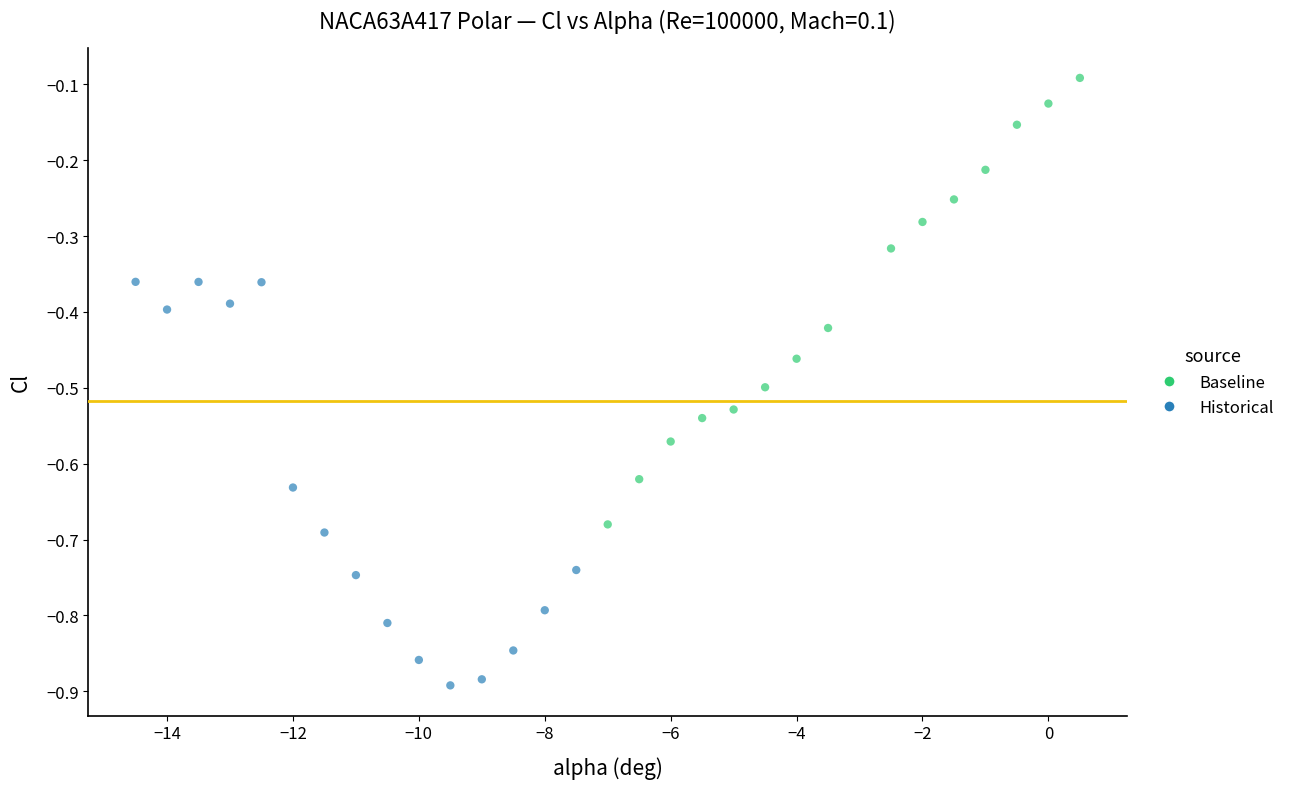

Which series has the largest Y range (max minus min)?

Baseline